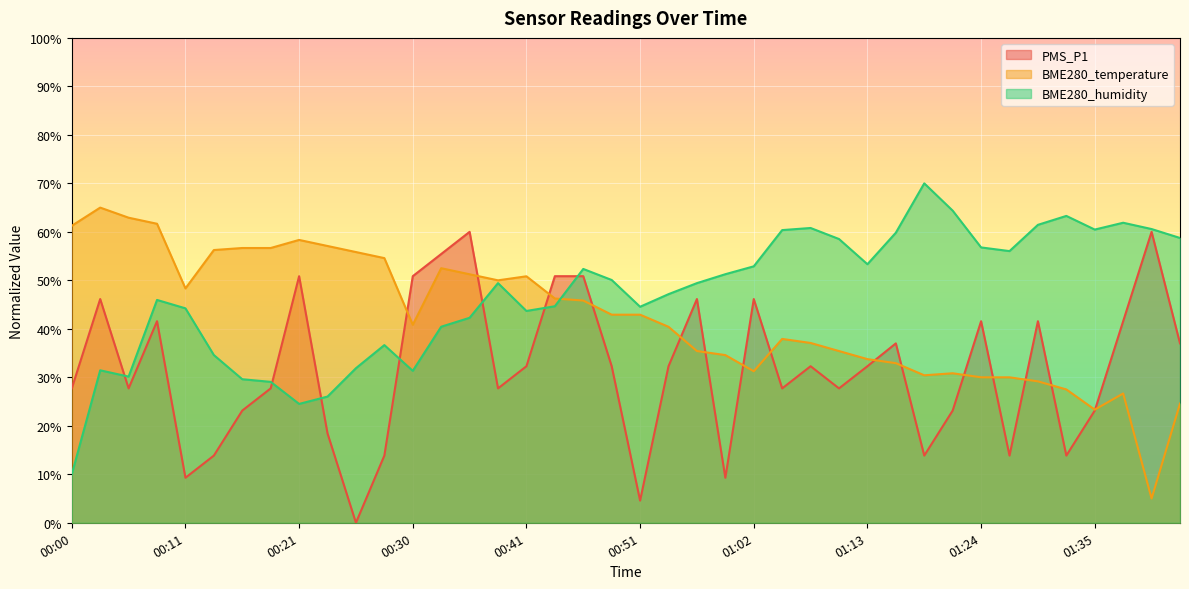

Which series has the largest total across all categories?

BME280_humidity